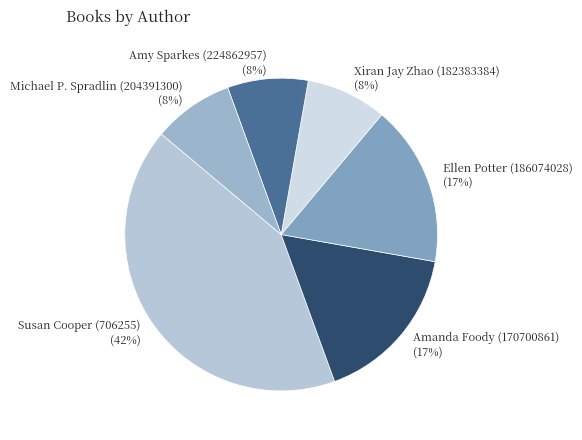

Is Susan Cooper (706255) the majority of the pie?

No